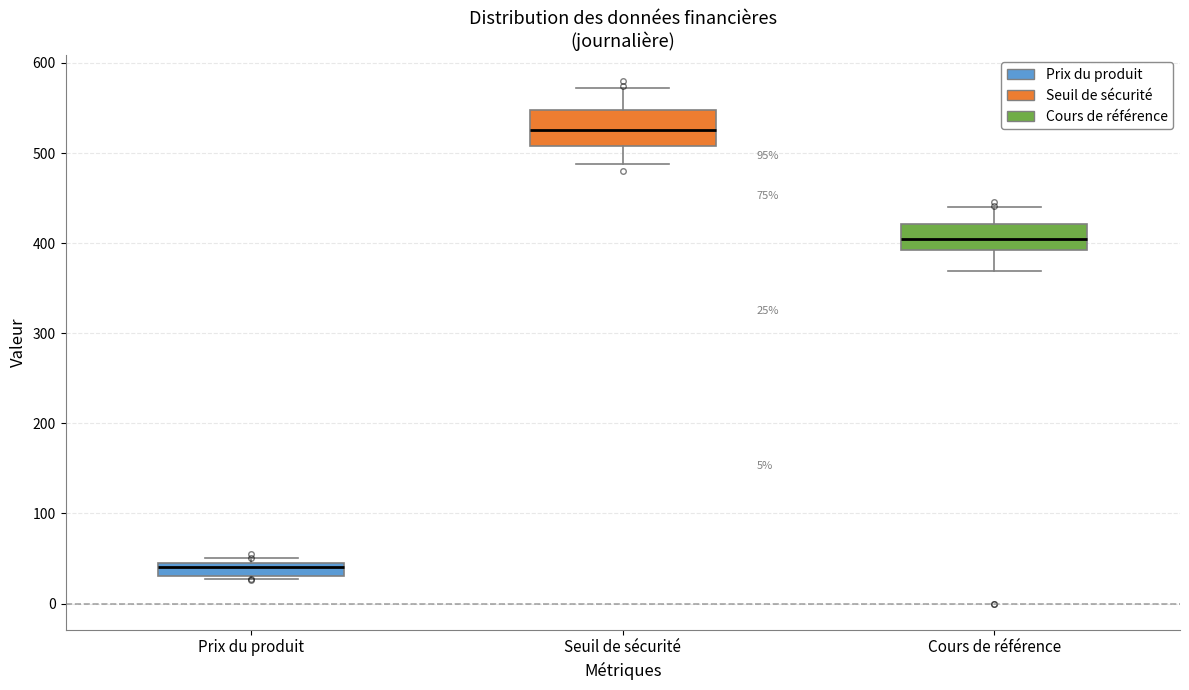

Which box's median line is the highest?

Seuil de sécurité